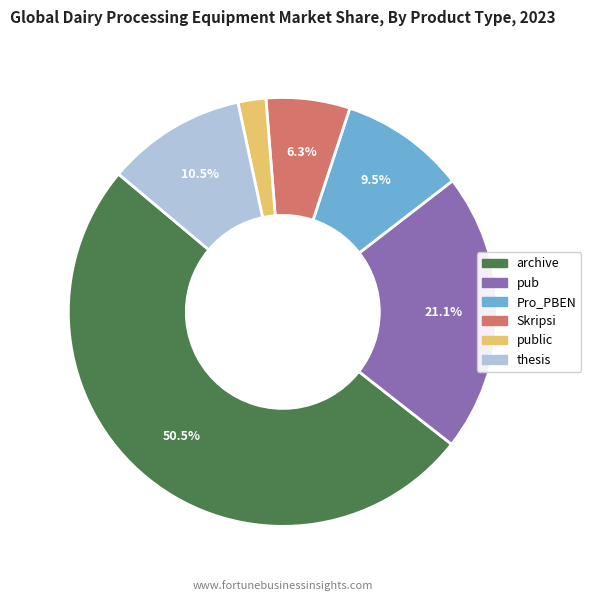

Which category has the biggest portion of the pie?

archive